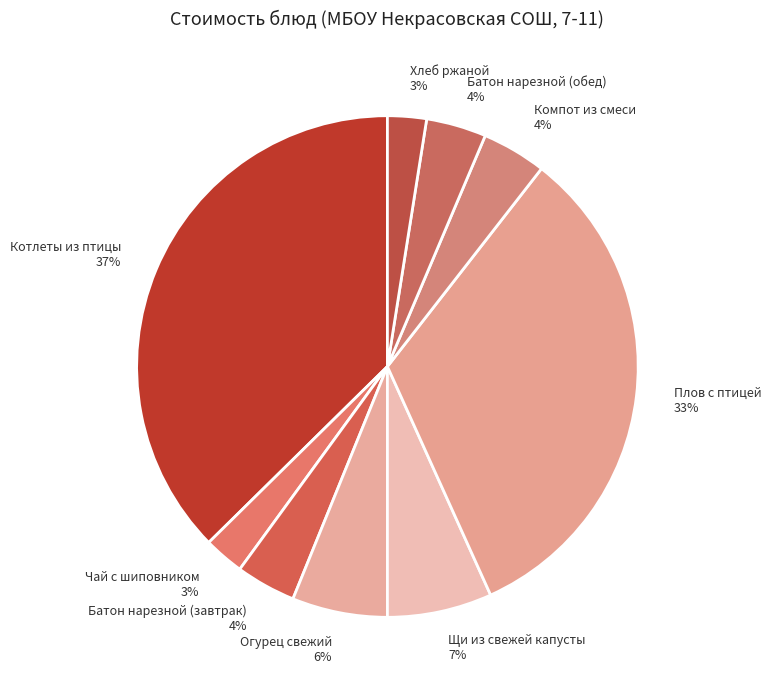

Combined, do Компот из смеси and Щи из свежей капусты account for over 50%?

No